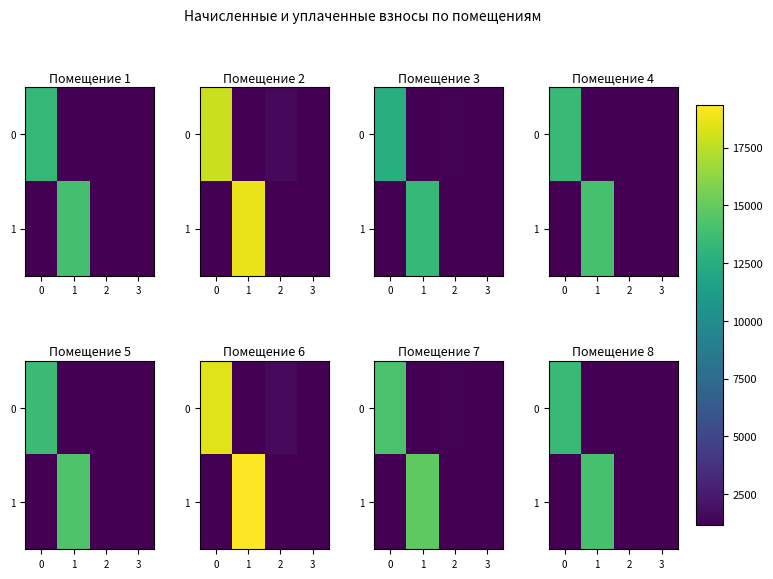

At which category is the sum across all series the highest?

1